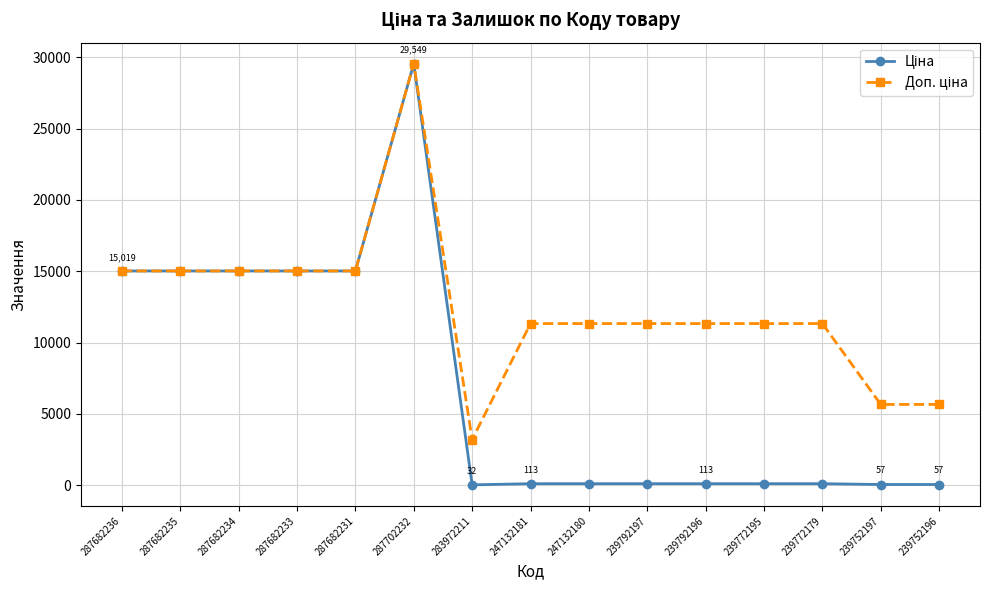

At how many categories does at least one series exceed 10878?

12